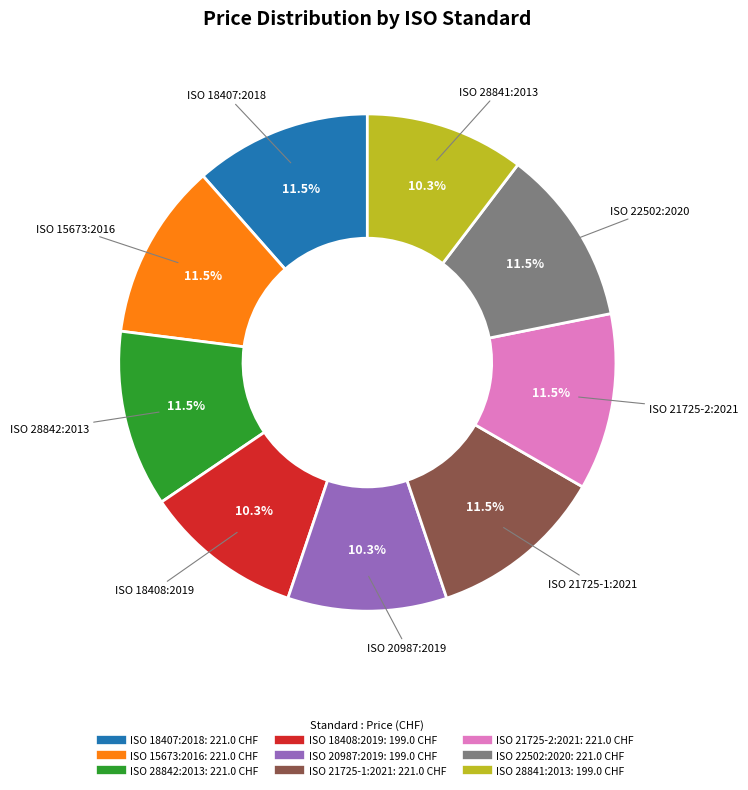

To the nearest percent, what is the difference between the largest and smallest slice percentages?

1%